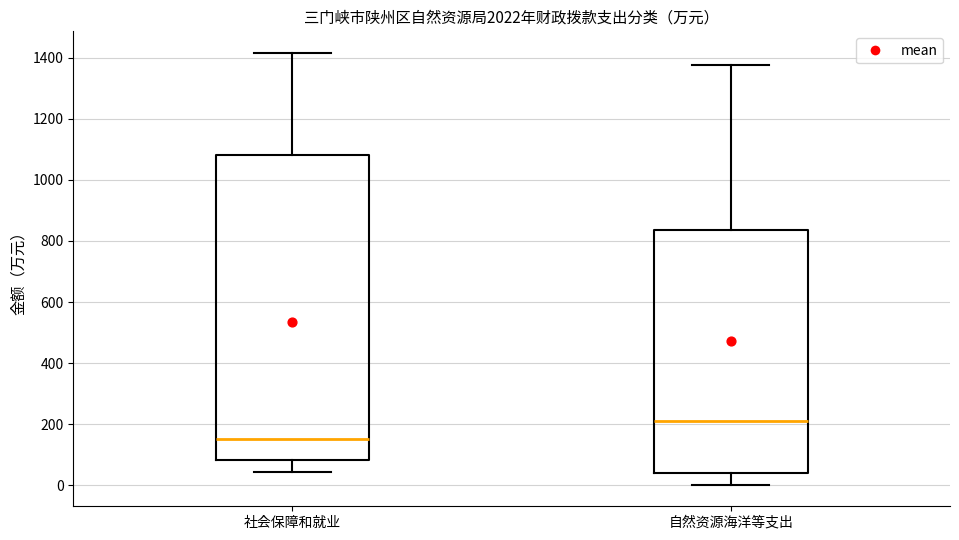

Which box has the lowest median line?

社会保障和就业